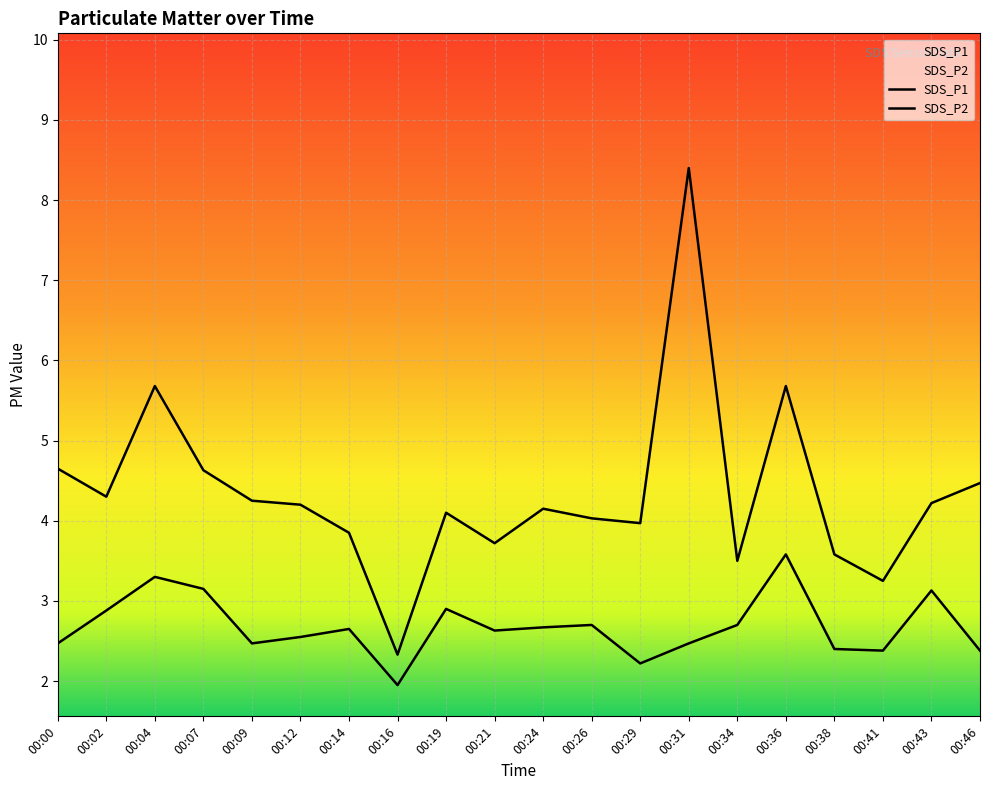

How many data points does each series have?

20